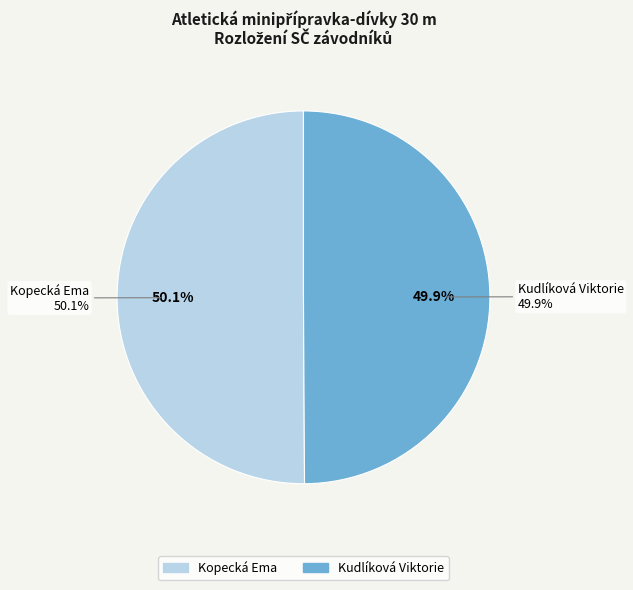

Which has a higher value, Kopecká Ema or Kudlíková Viktorie?

Kopecká Ema